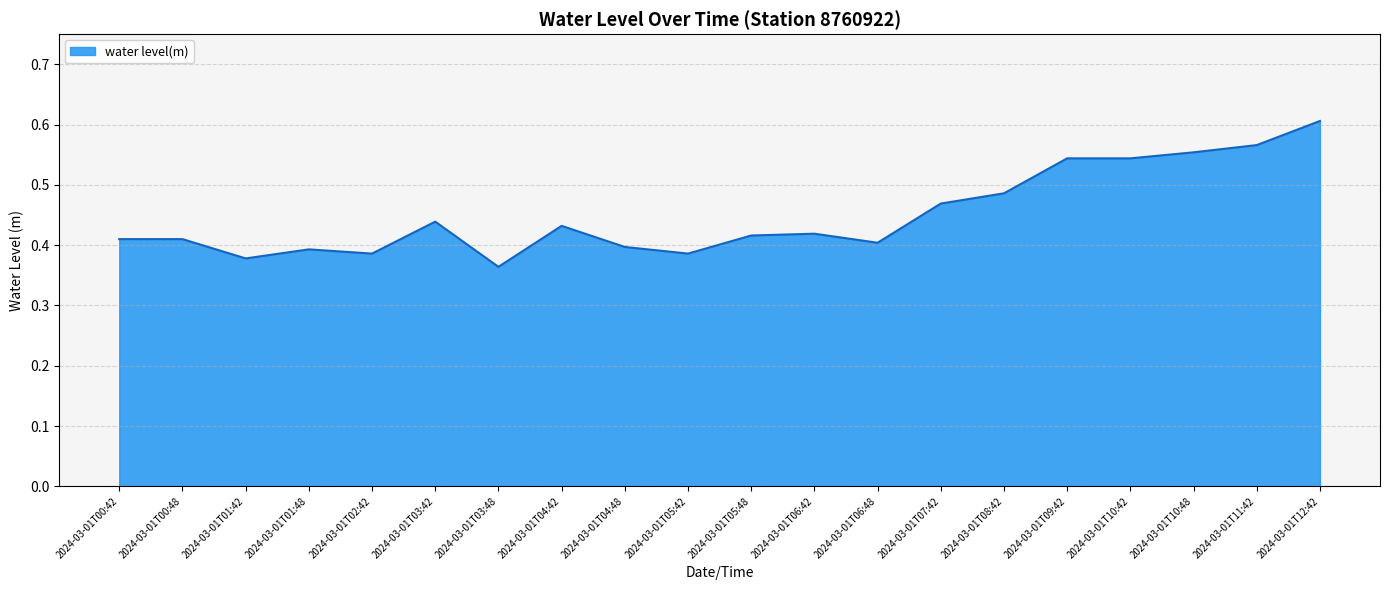

Count the values in the range 0 to 1.

20